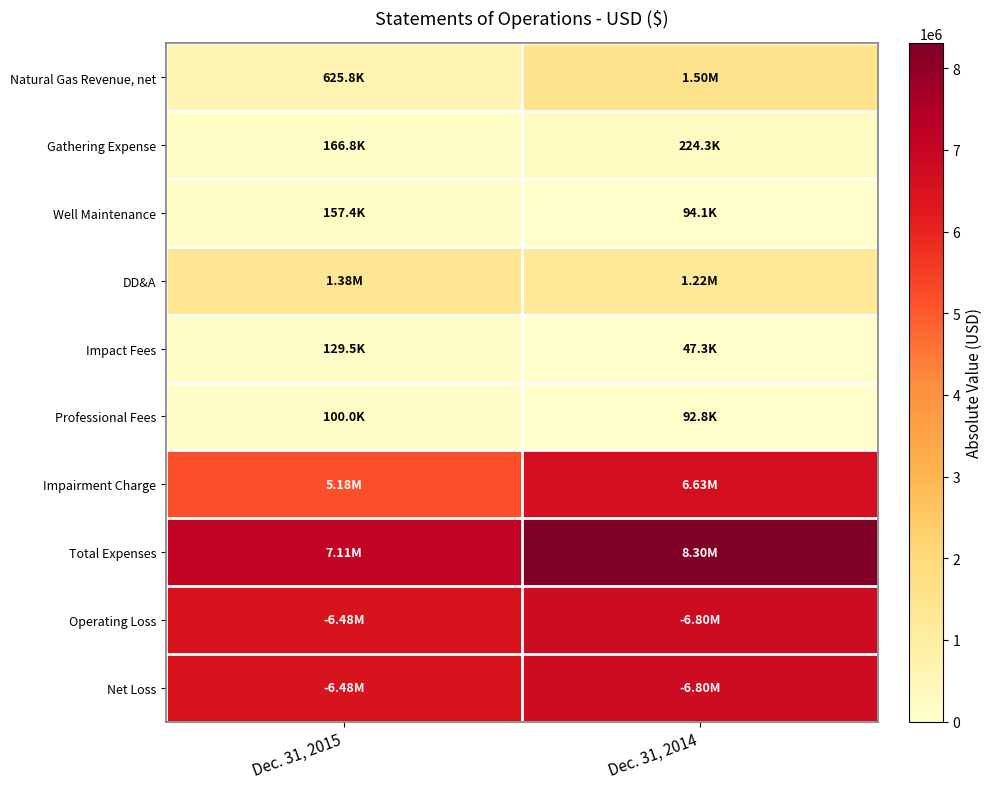

What is the total value across all series at Dec. 31, 2014?

31708763